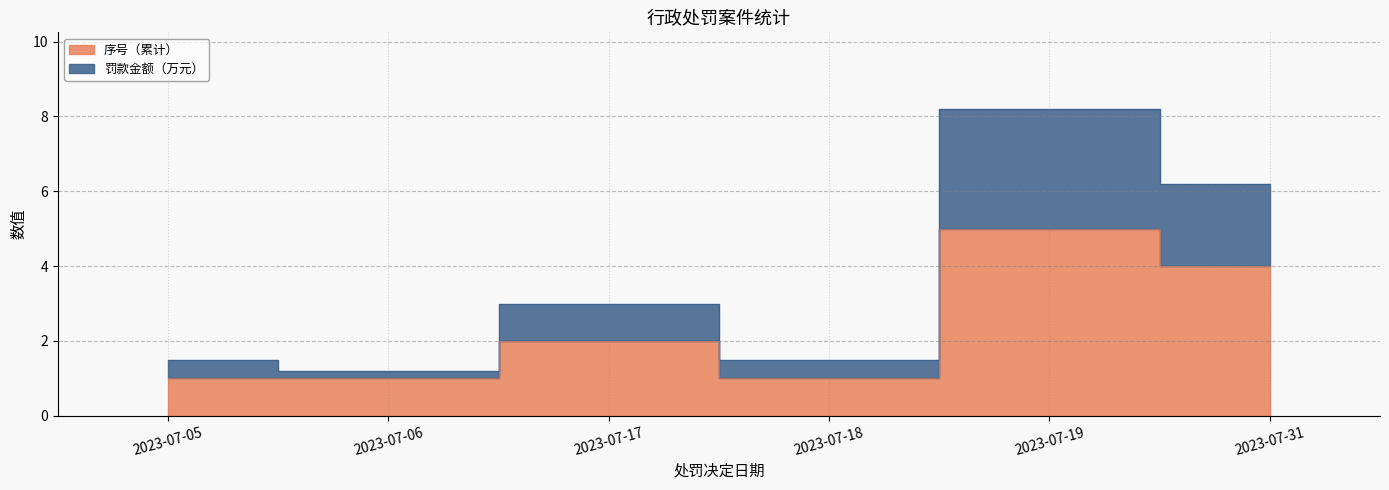

Reading left to right, transcribe all the data shown in this chart.

罚款金额（万元）: 2023-07-05=1.5	2023-07-06=1.2	2023-07-17=3.0	2023-07-18=1.5	2023-07-19=8.2	2023-07-31=6.2
序号（累计）: 2023-07-05=1.0	2023-07-06=1.0	2023-07-17=2.0	2023-07-18=1.0	2023-07-19=5.0	2023-07-31=4.0